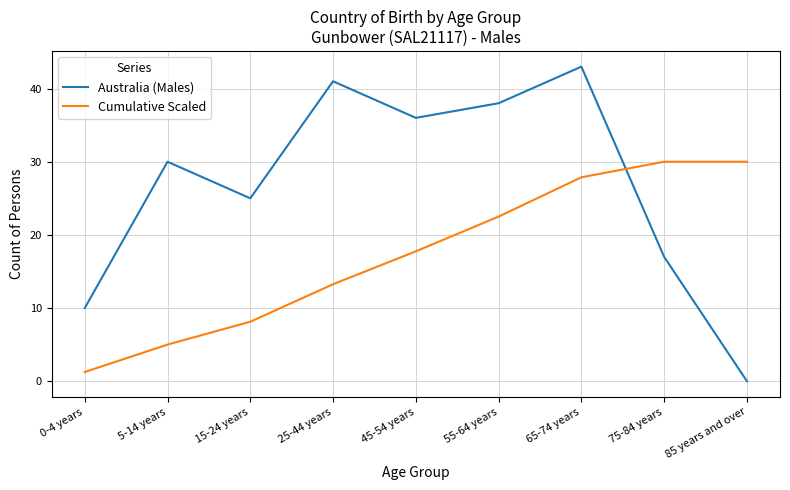

Which series has the widest spread of values?

Australia (Males)